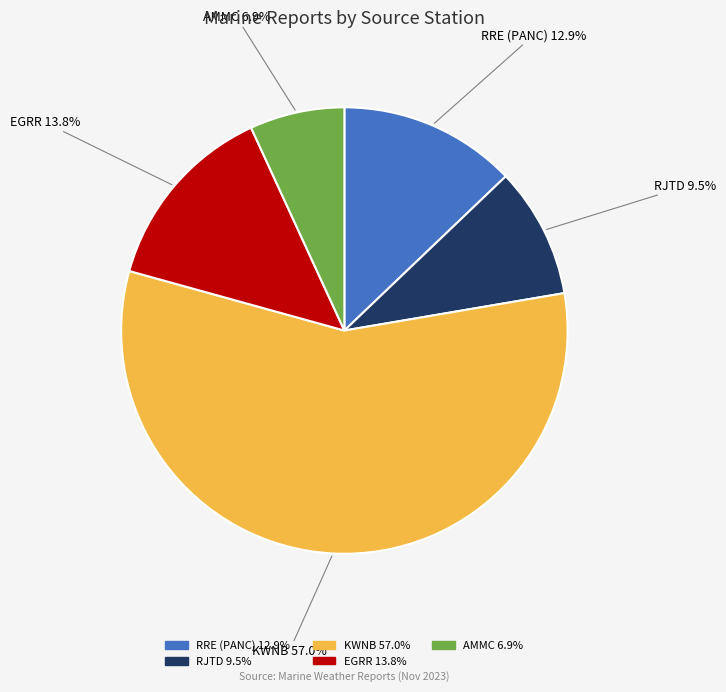

To the nearest percent, what percentage of the pie is RRE (PANC)?

13%